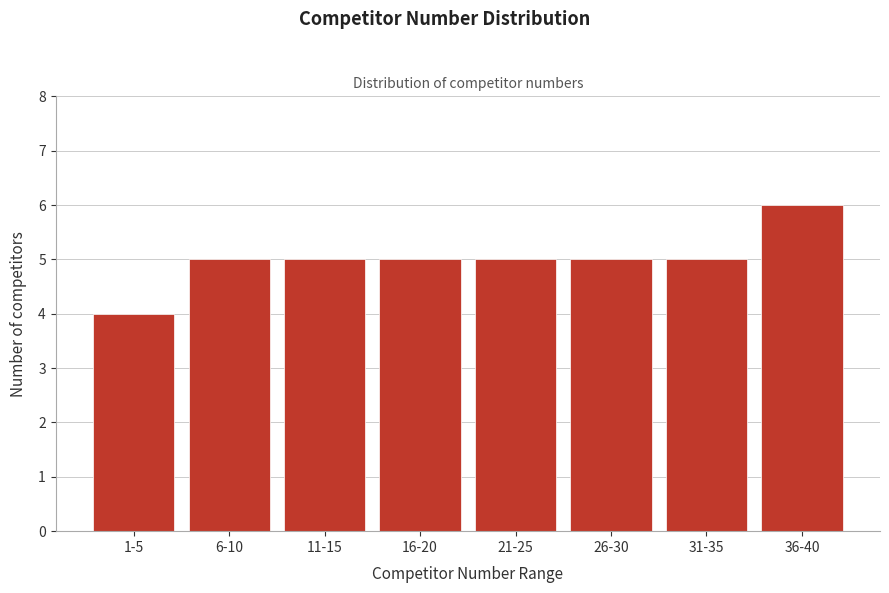

Reading left to right, transcribe all the data shown in this chart.

1-5=4	6-10=5	11-15=5	16-20=5	21-25=5	26-30=5	31-35=5	36-40=6